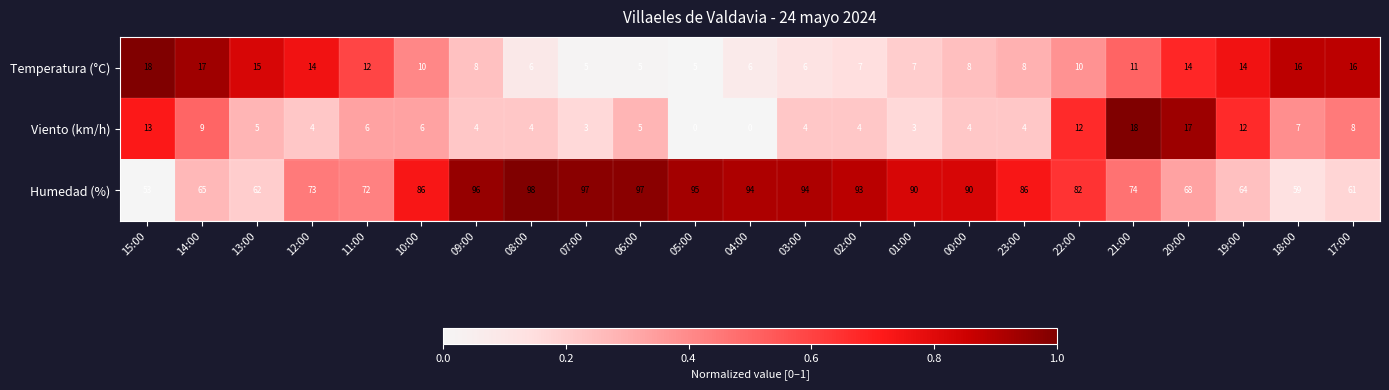

At which label is Humedad (%) closest to 75?

21:00